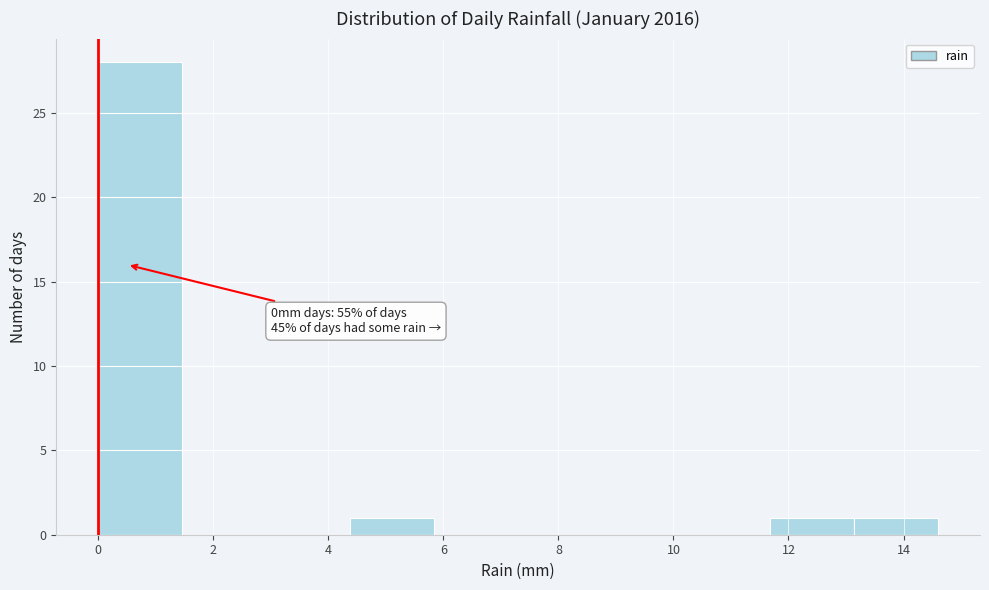

Over which range of the x-axis is the bar tallest?

0.00 to 1.46